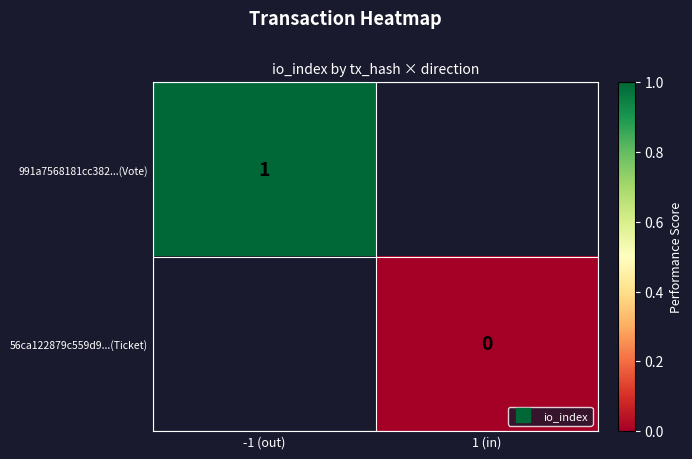

What is the minimum value for 991a7568181cc382...(Vote)?

1.0